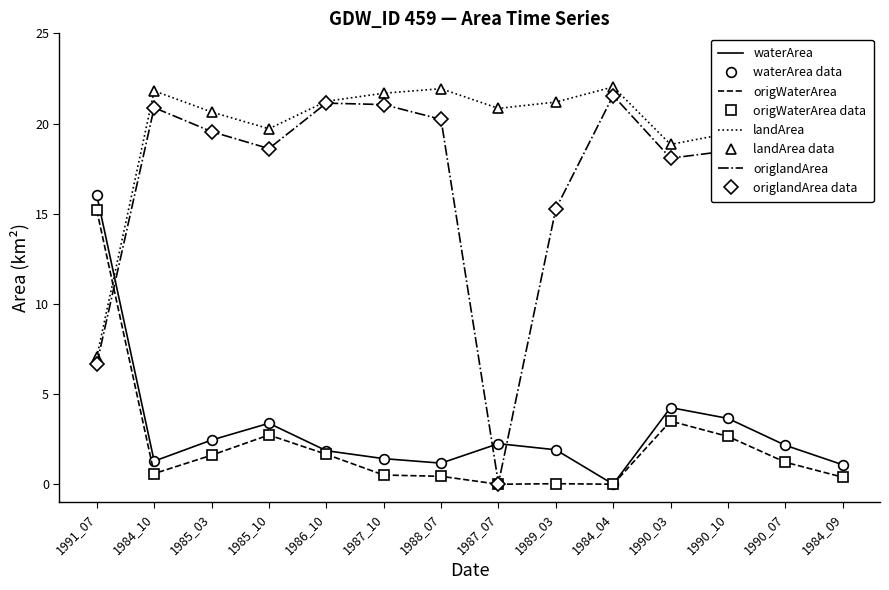

What is the difference between the maximum and minimum values in the origWaterArea series?

15.2